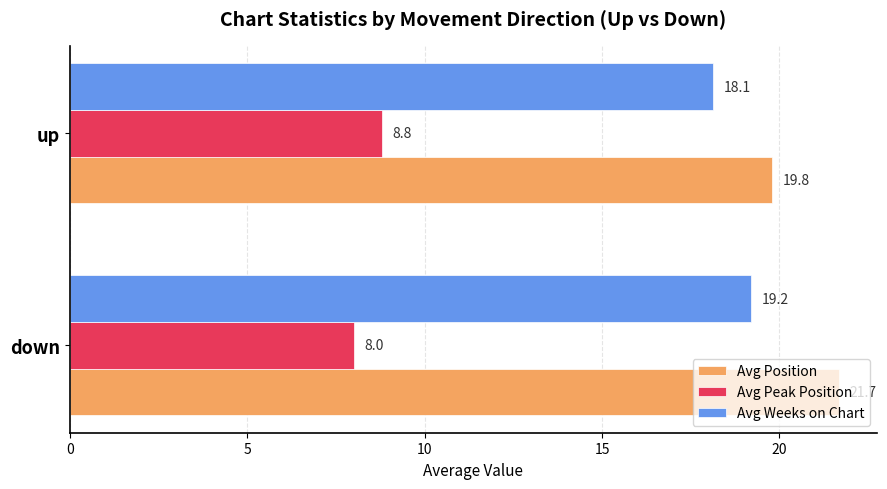

Is the value of Avg Weeks on Chart at up greater than the value of Avg Peak Position at up?

Yes